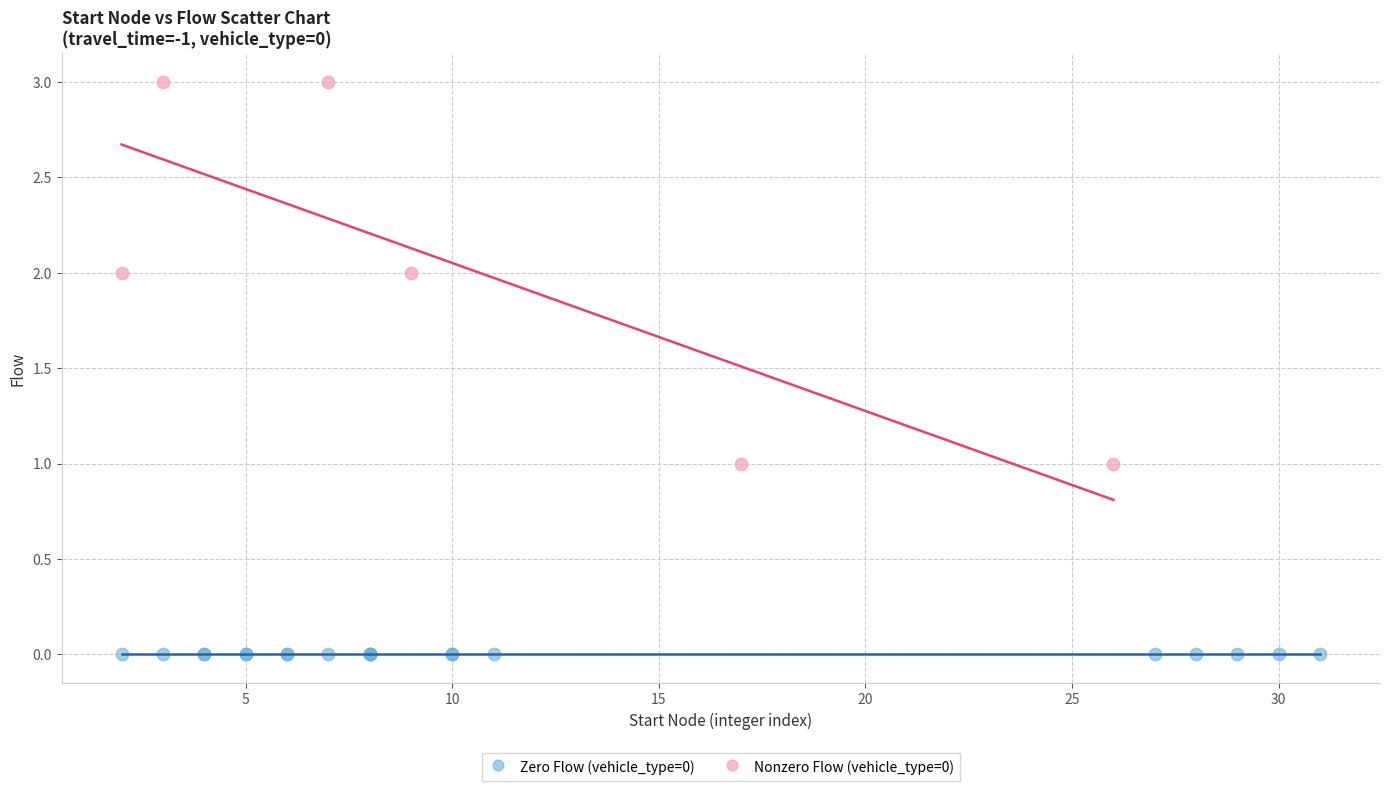

Which series reaches the maximum Y coordinate?

Nonzero Flow (vehicle_type=0)